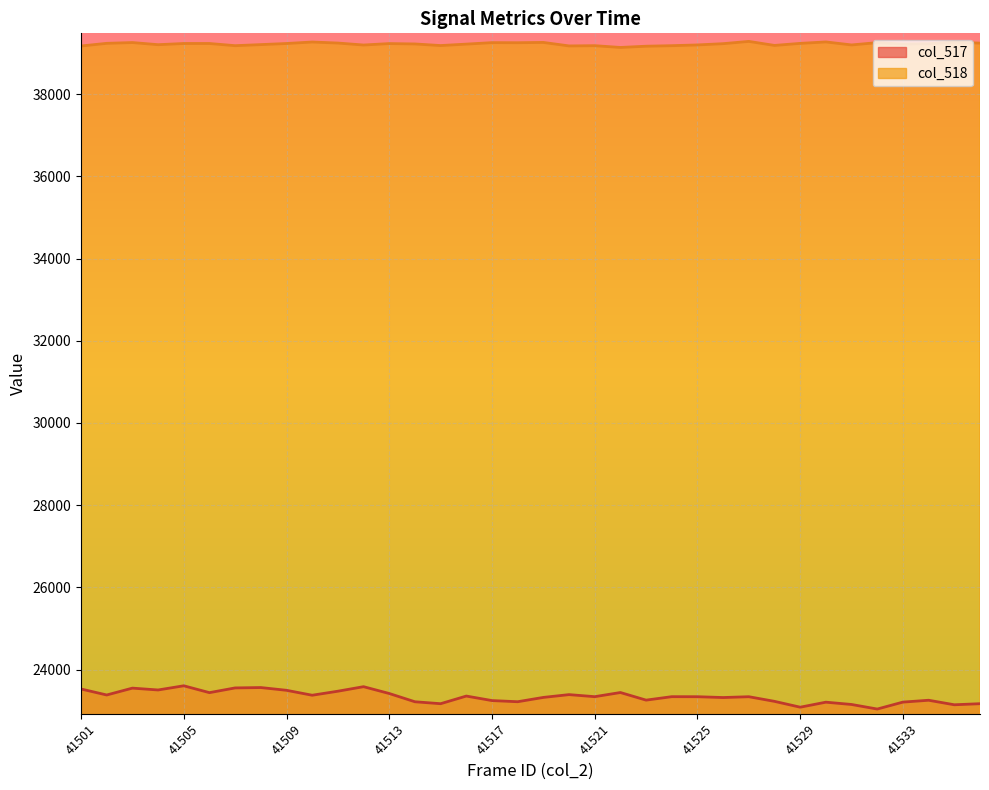

The value of col_517 at 41526 is 38832. True or false?

False